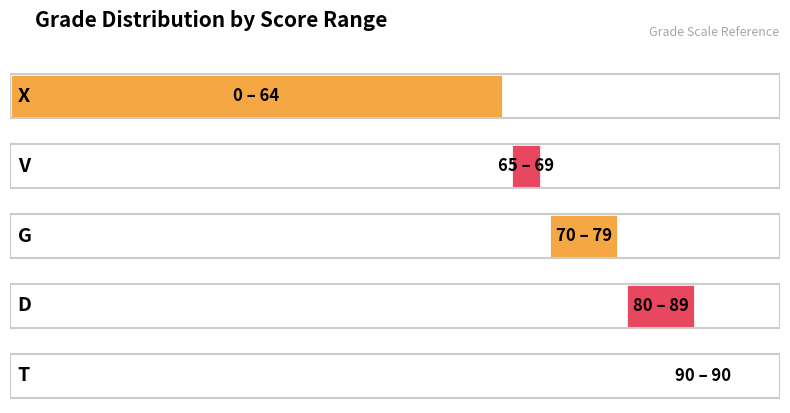

At how many categories does at least one series exceed 54?

5